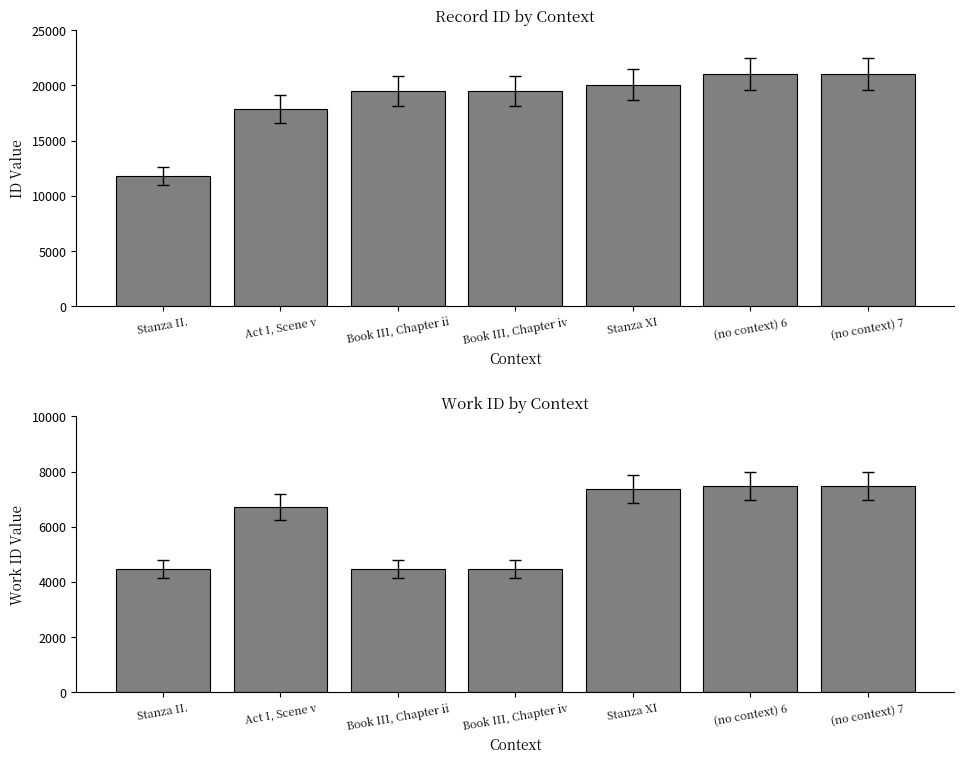

At which category is the sum across all series the highest?

(no context) 7